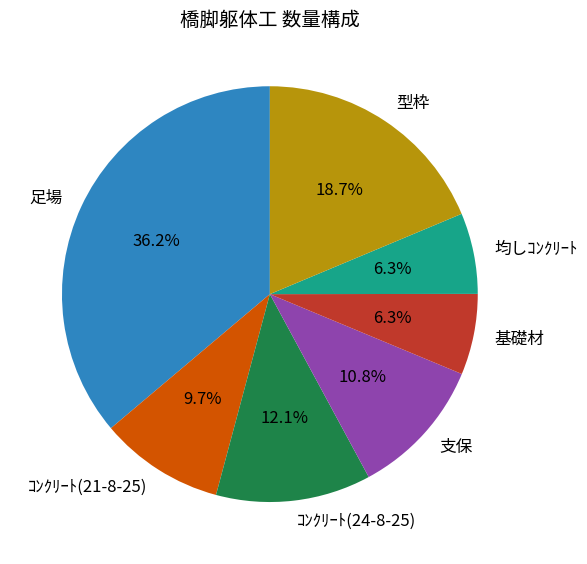

Is it true that ｺﾝｸﾘｰﾄ(21-8-25) is 17% of the pie?

False